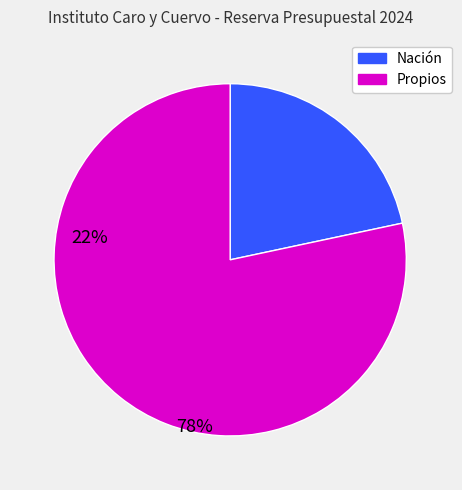

Rank the categories by value from highest to lowest.

Propios, Nación